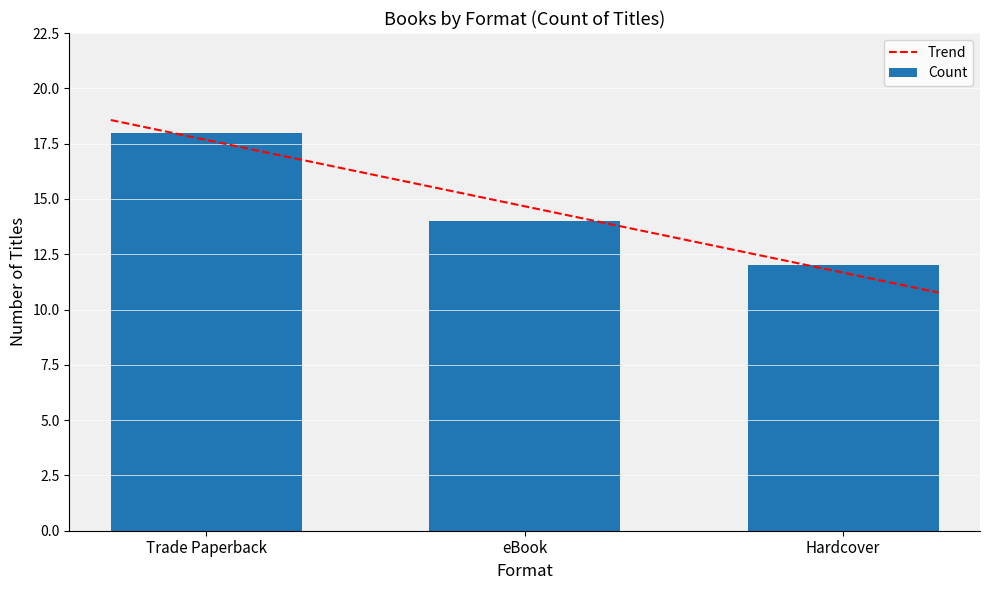

How many data points are above 14?

1